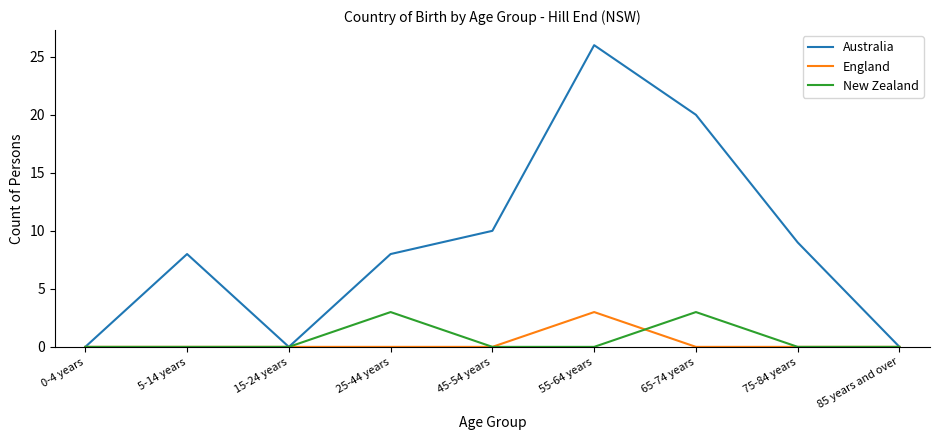

Which series has the largest range (max minus min)?

Australia